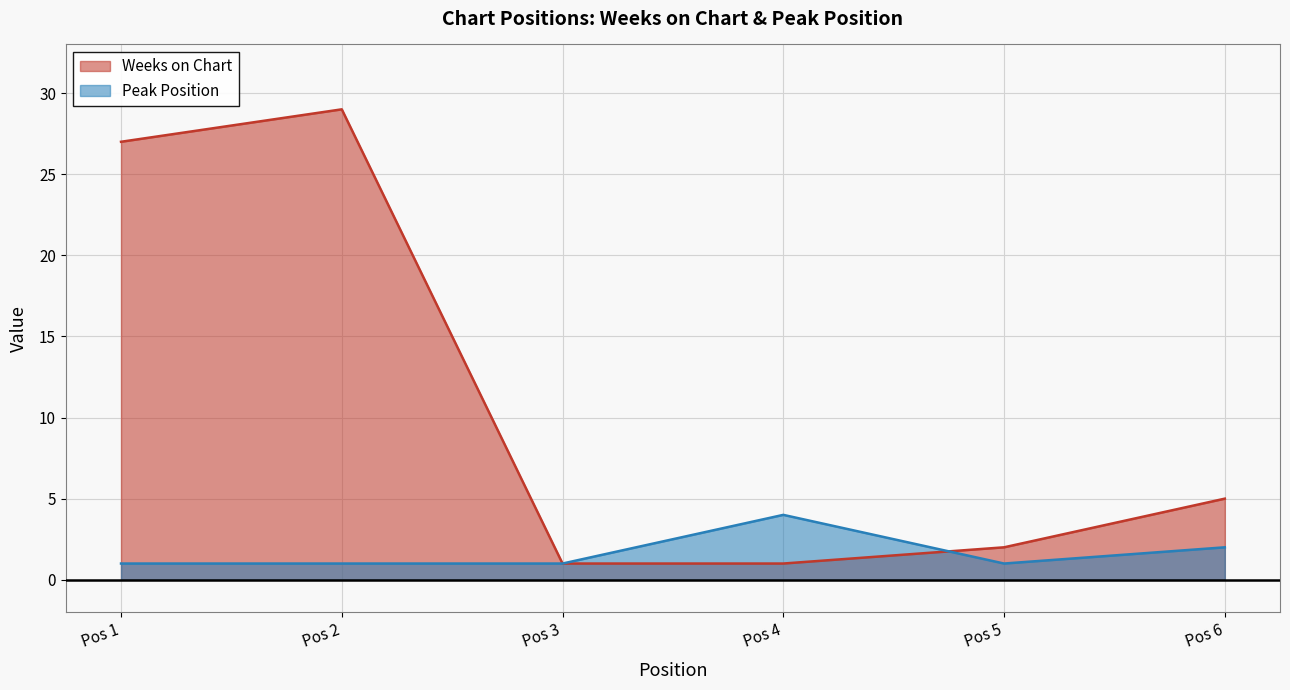

The value of Peak Position at Pos 4 is 4. True or false?

True